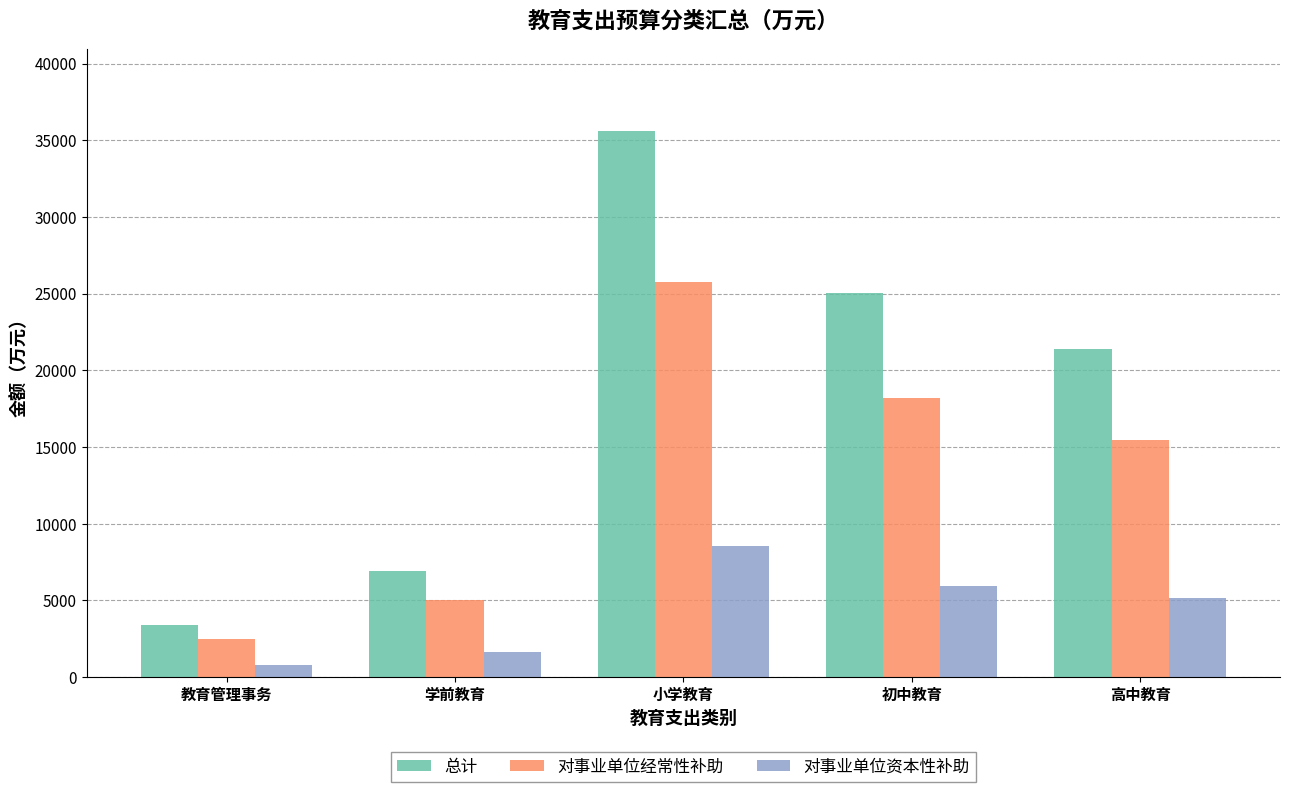

What is the minimum value for 总计?

3418.6